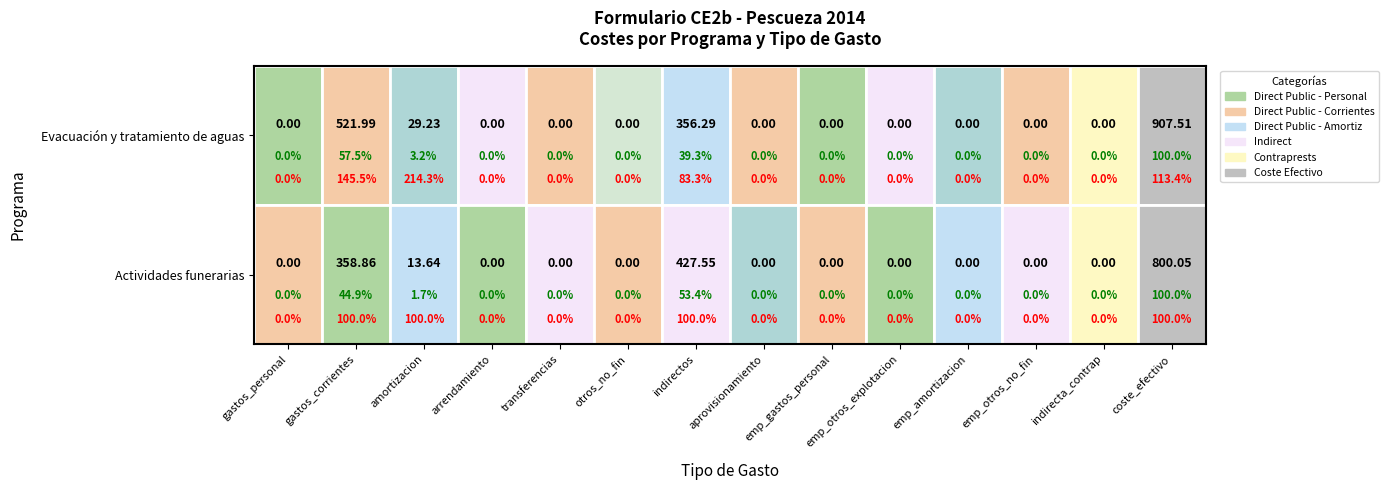

How many values in 164 are above zero?

4